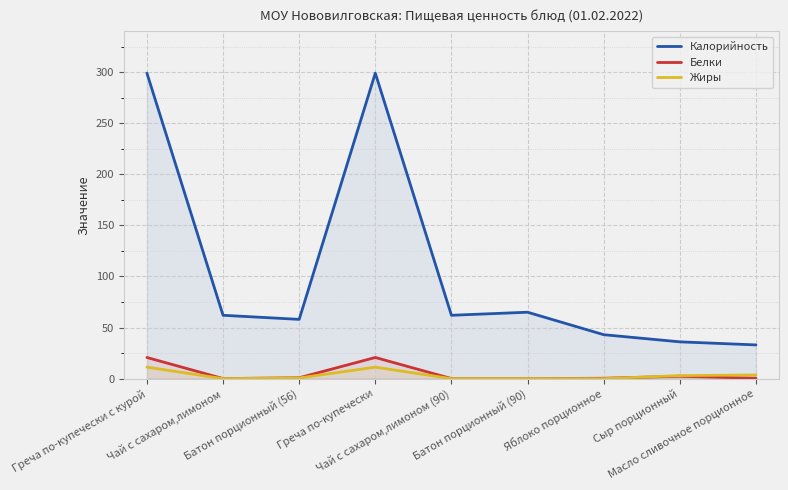

How many data points in Жиры are above 0?

5